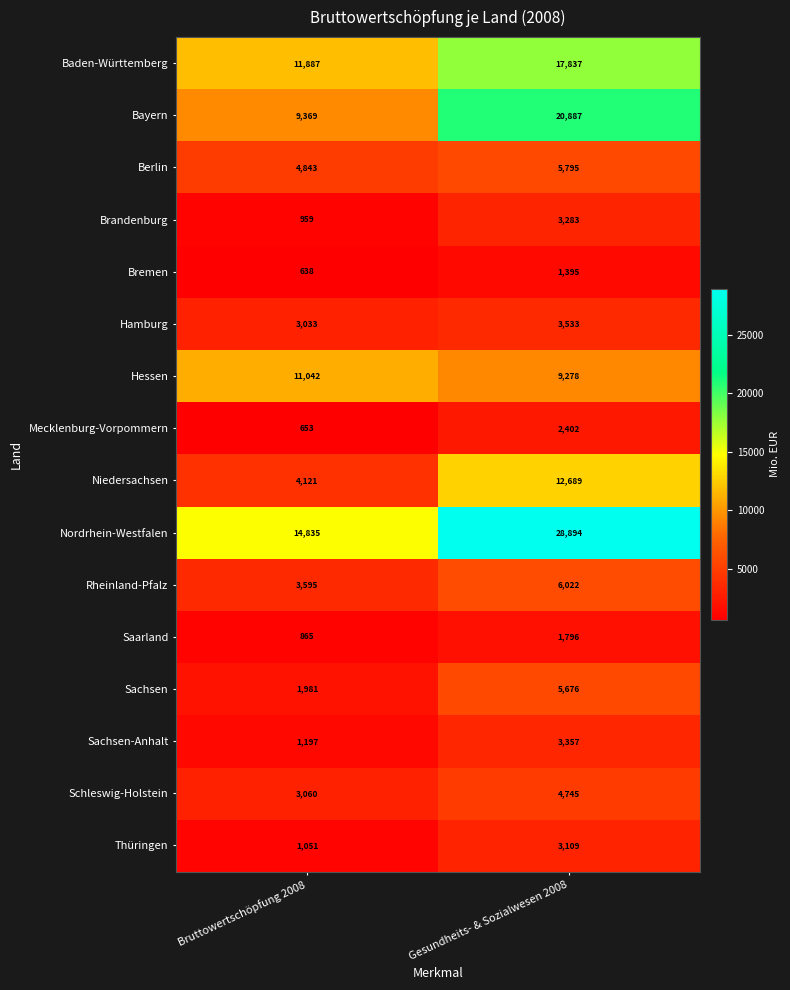

What is the total value across all series at Bruttowertschöpfung 2008?

73129